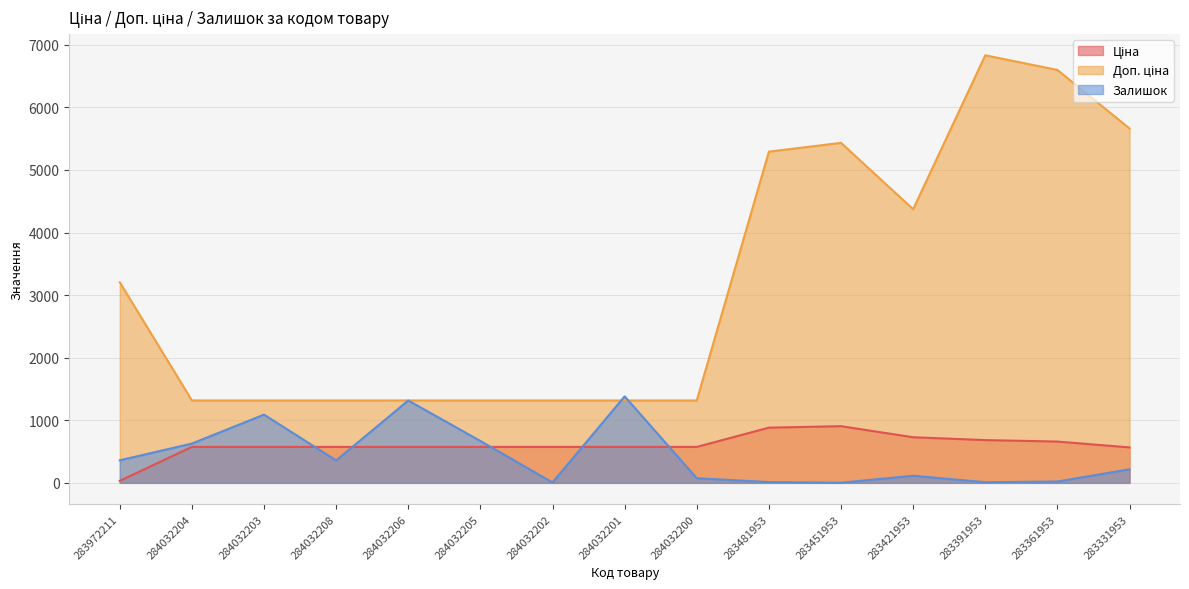

What are all the series names shown in the legend?

Ціна, Доп. ціна, Залишок